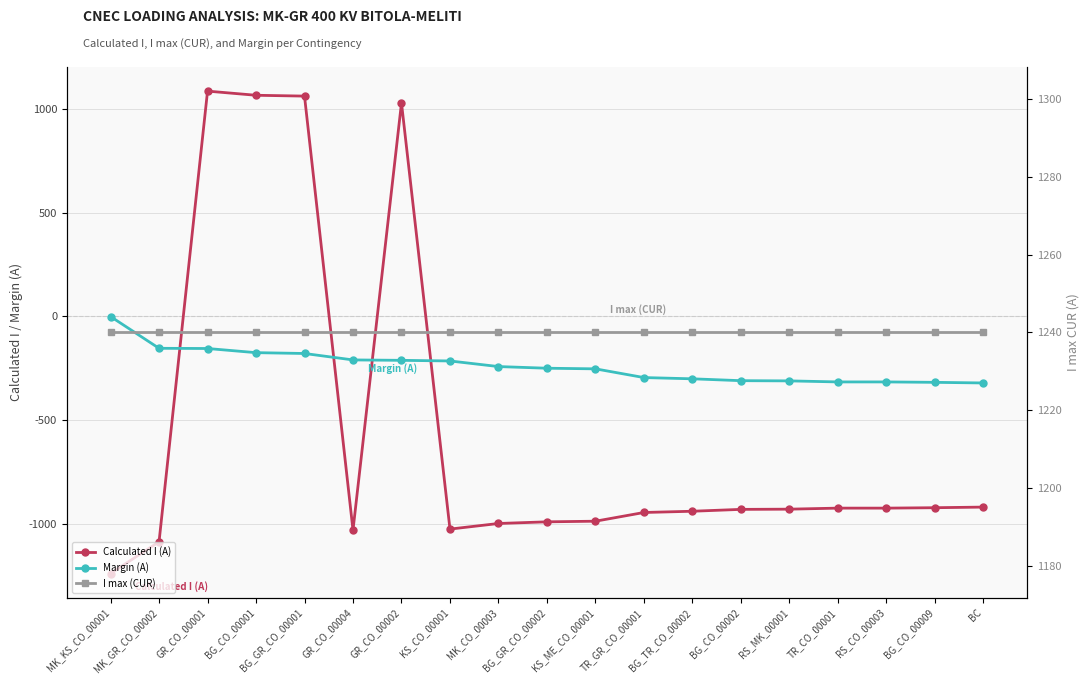

What is the difference between the second highest and minimum values in the Margin (A) series?

167